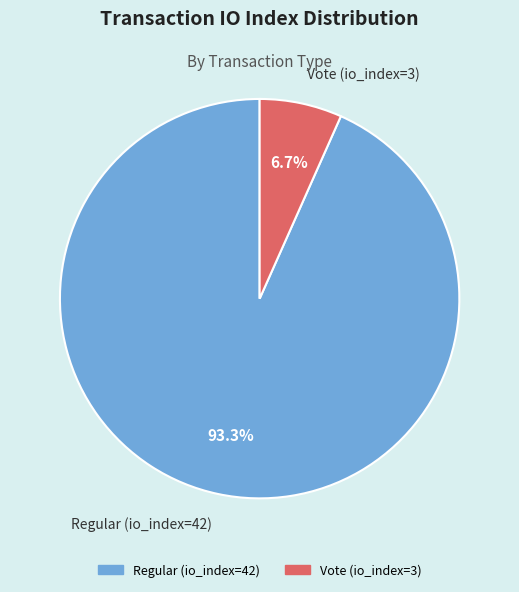

Rank the categories by value from lowest to highest.

Vote (io_index=3), Regular (io_index=42)